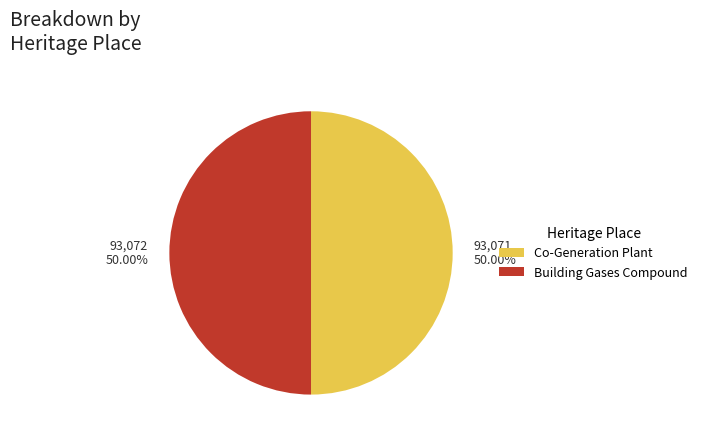

How many segments does this pie chart have?

2